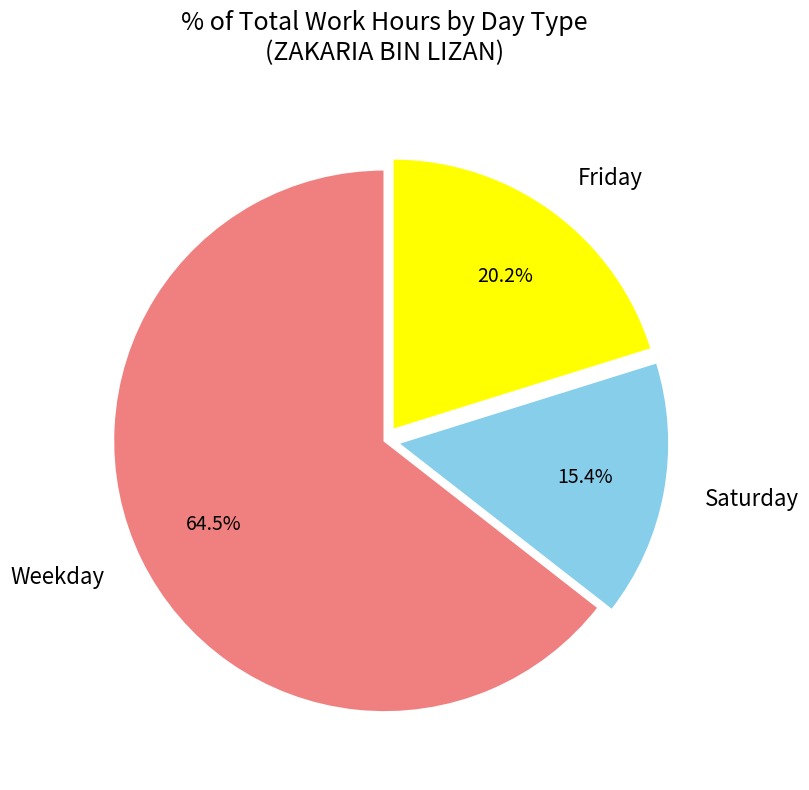

Does any single category account for the majority?

Yes